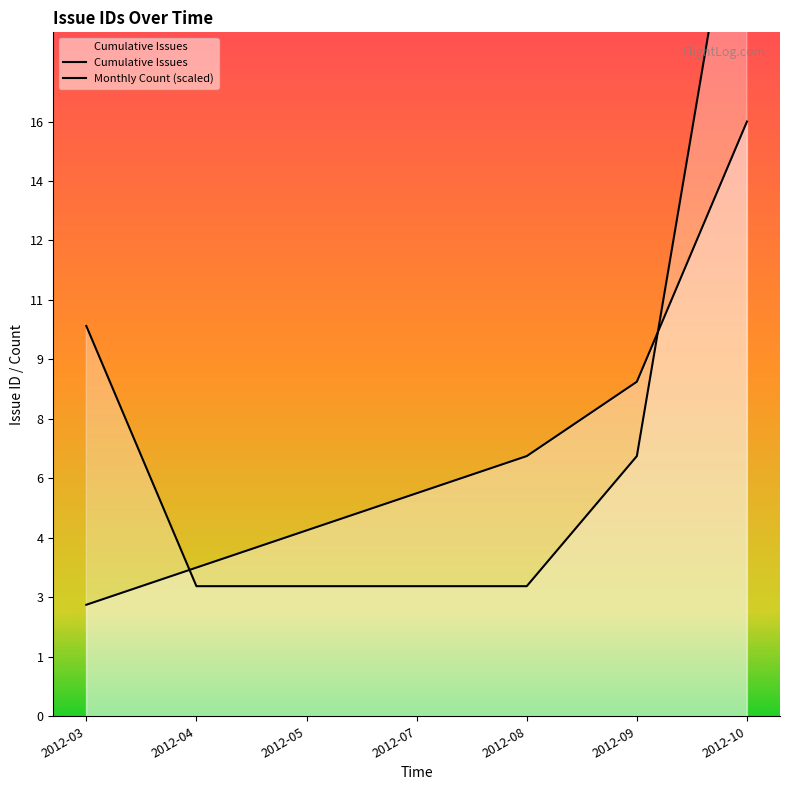

Which series has the largest total across all categories?

Monthly Count (scaled)